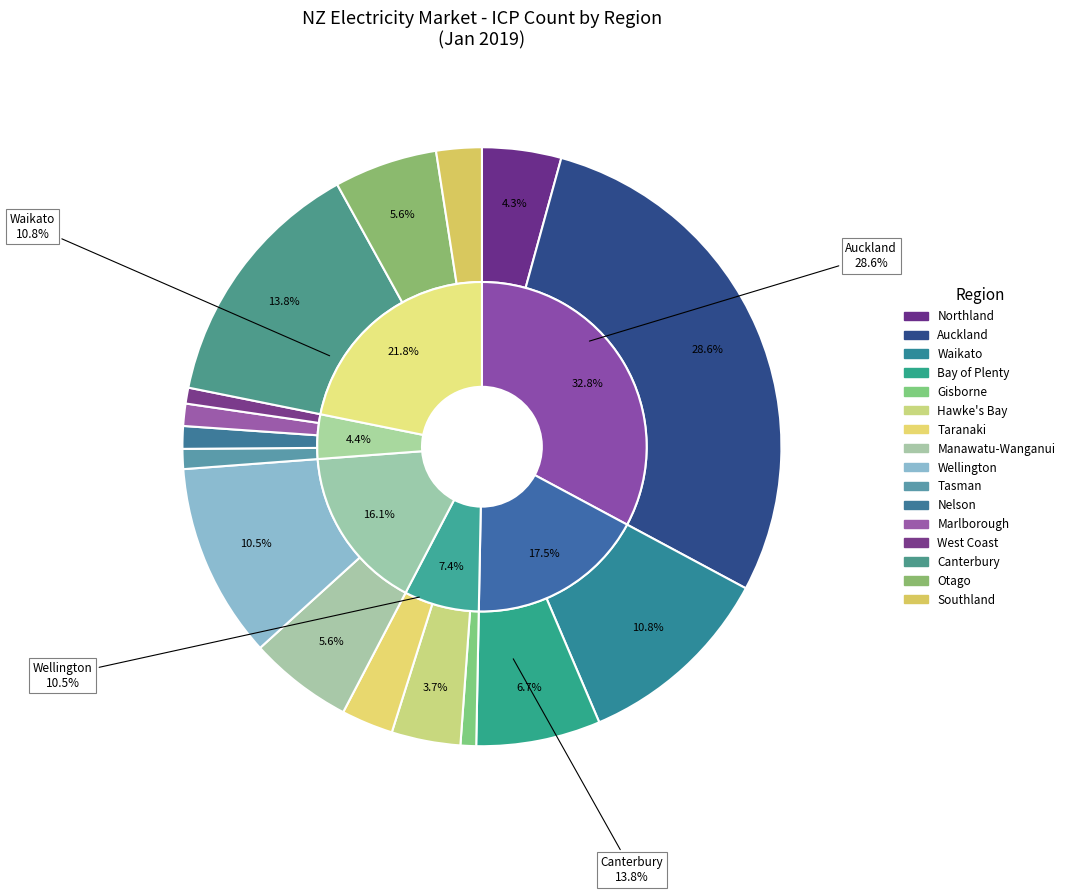

The Manawatu-Wanganui slice represents 15% of the pie. True or false?

False